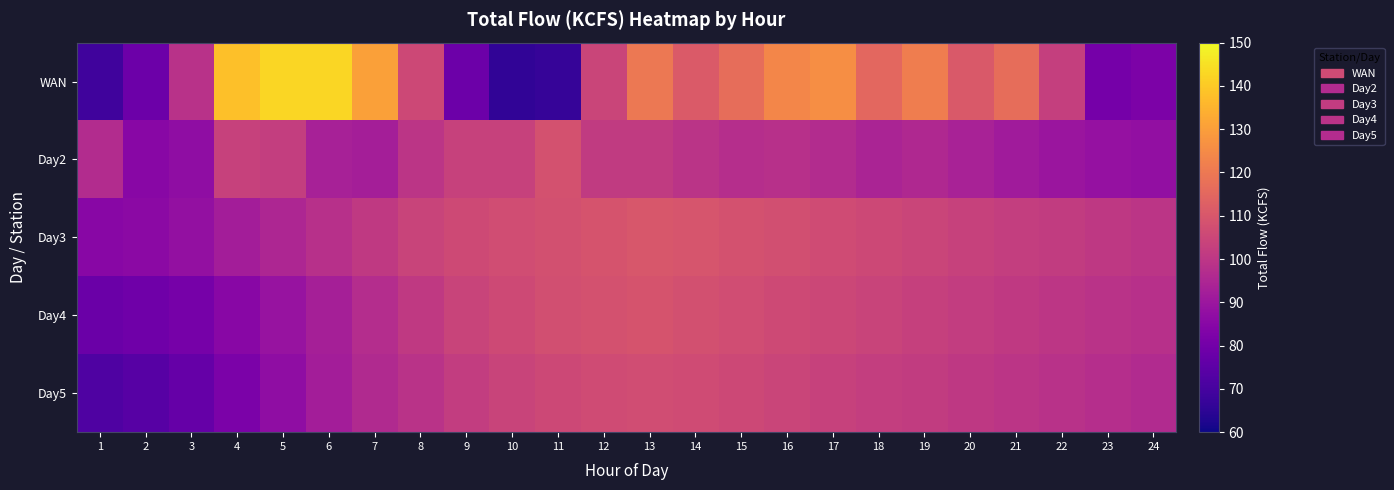

Reading left to right, list all the values displayed in this chart.

WAN: 1=68.9	2=78.6	3=98.6	4=137.7	5=142.9	6=142.7	7=130.4	8=105.5	9=78.5	10=65.9	11=66.8	12=104.3	13=119.9	14=111.2	15=116.7	16=123.7	17=125.8	18=114.9	19=121.3	20=110.8	21=116.8	22=102.7	23=80.6	24=82.3
Day2: 1=96.8	2=85.0	3=86.9	4=103.4	5=102.4	6=93.2	7=92.4	8=99.7	9=103.3	10=103.5	11=108.2	12=101.4	13=101.4	14=99.1	15=97.5	16=98.3	17=96.7	18=94.2	19=95.8	20=93.6	21=91.4	22=89.7	23=88.2	24=87.5
Day3: 1=85.0	2=86.0	3=88.0	4=92.0	5=95.0	6=98.0	7=101.0	8=104.0	9=106.0	10=107.0	11=108.0	12=109.0	13=110.0	14=109.5	15=108.5	16=107.5	17=106.5	18=105.5	19=104.5	20=103.5	21=102.5	22=101.5	23=100.5	24=99.5
Day4: 1=78.0	2=79.0	3=81.0	4=85.0	5=89.0	6=93.0	7=97.0	8=101.0	9=104.0	10=106.0	11=107.5	12=108.5	13=109.0	14=108.0	15=107.0	16=106.0	17=105.0	18=104.0	19=103.0	20=102.0	21=101.0	22=100.0	23=99.0	24=98.0
Day5: 1=72.0	2=74.0	3=77.0	4=82.0	5=87.0	6=92.0	7=96.0	8=99.0	9=102.0	10=104.0	11=105.5	12=106.5	13=107.0	14=106.5	15=105.5	16=104.5	17=103.5	18=102.5	19=101.5	20=100.5	21=99.5	22=98.5	23=97.5	24=96.5